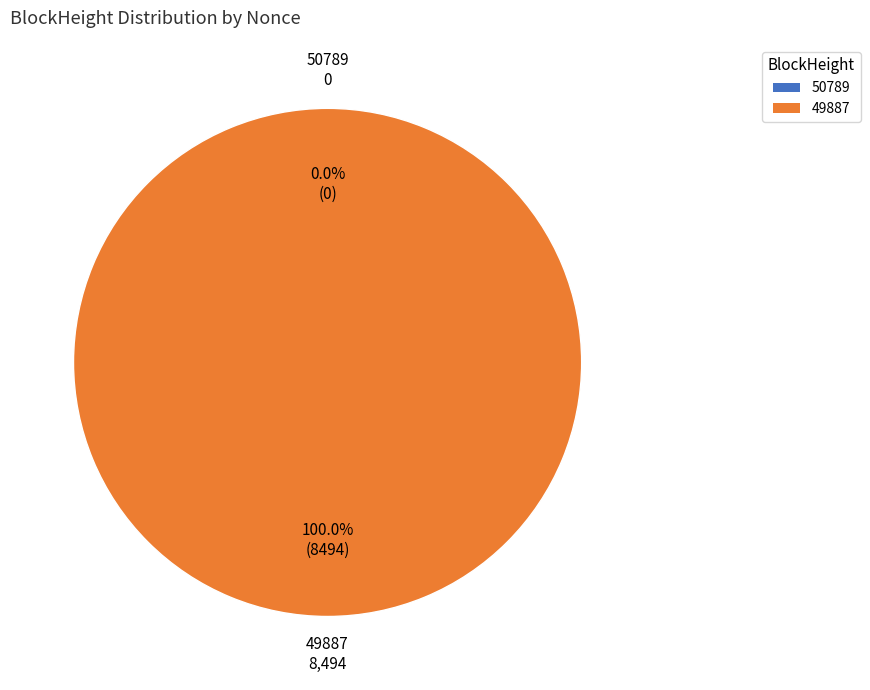

To the nearest percent, what is the difference between the 50789 and 49887 slice percentages?

100%